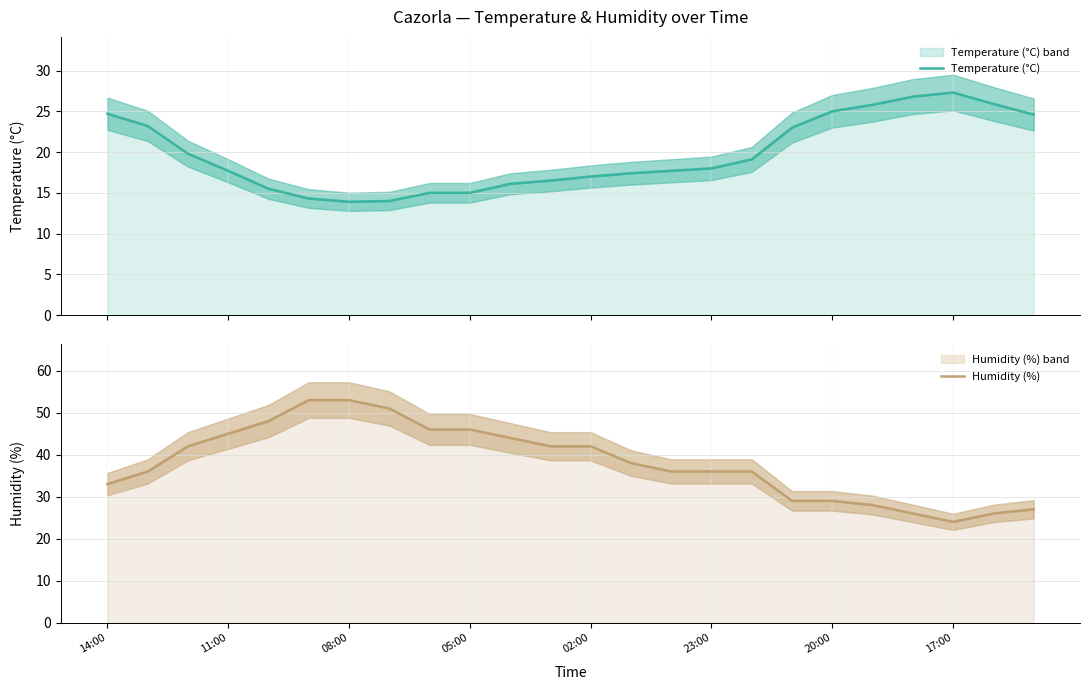

What are all the series names shown in the legend?

Temperature (°C), Humidity (%)